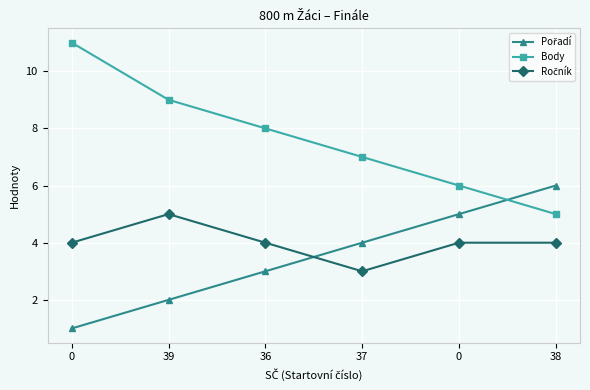

True or false: Body and Ročník intersect in this chart.

False